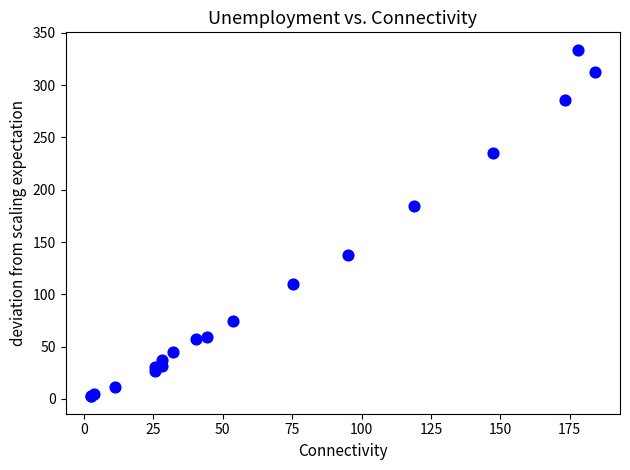

What Y value in the scatter plot is closest to 168?

184.1